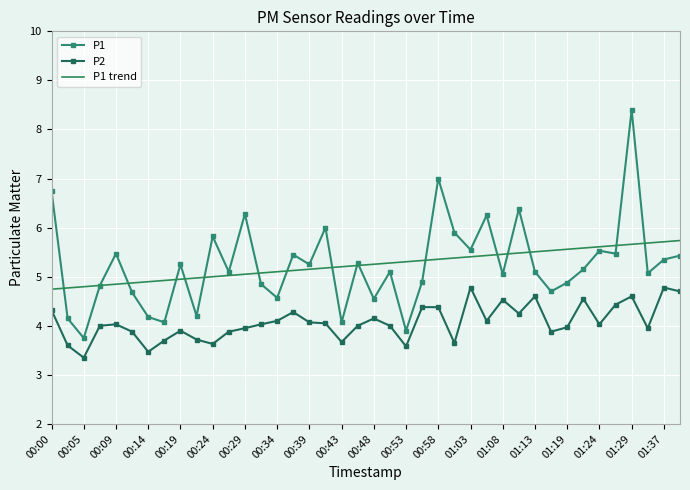

What is the lowest value of the P1 trend series?

4.7